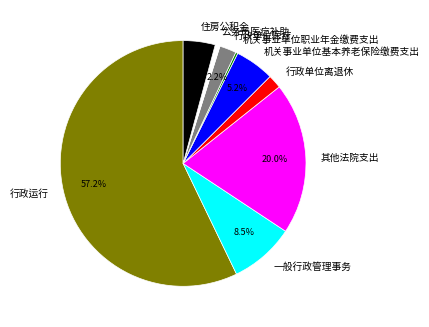

How many segments does this pie chart have?

9